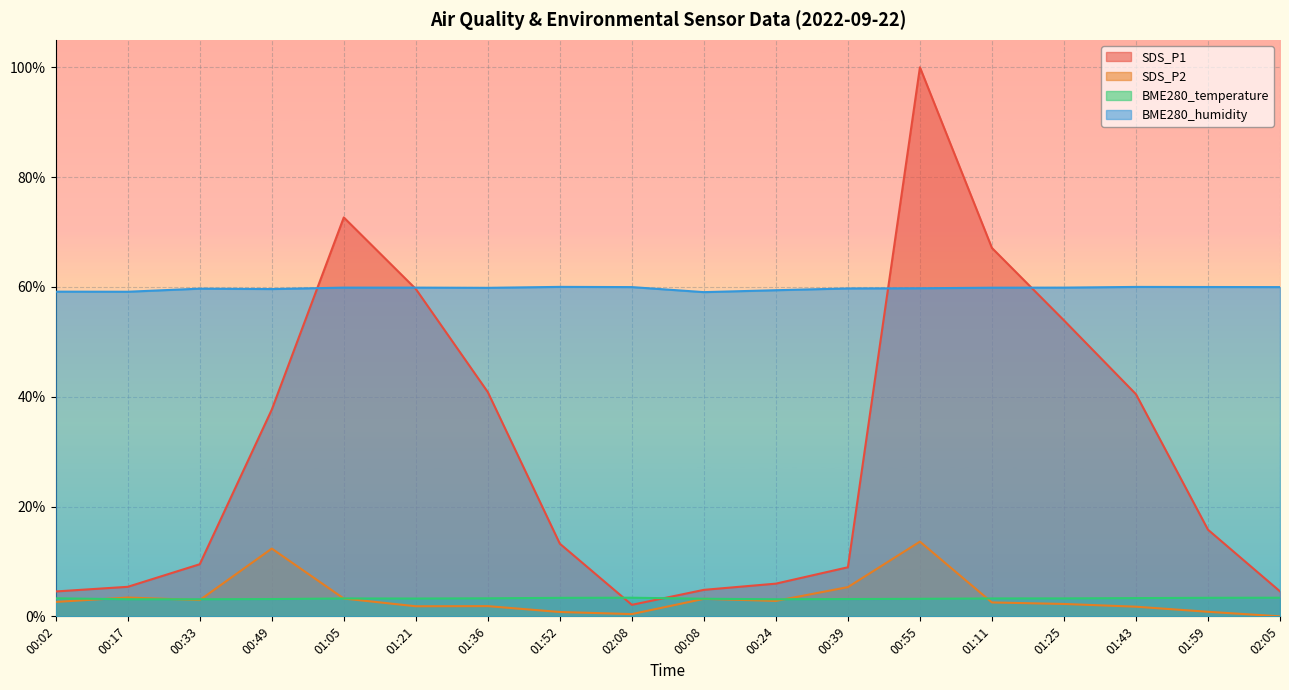

In BME280_humidity, how many points are lower than both neighbors (excluding endpoints)?

4